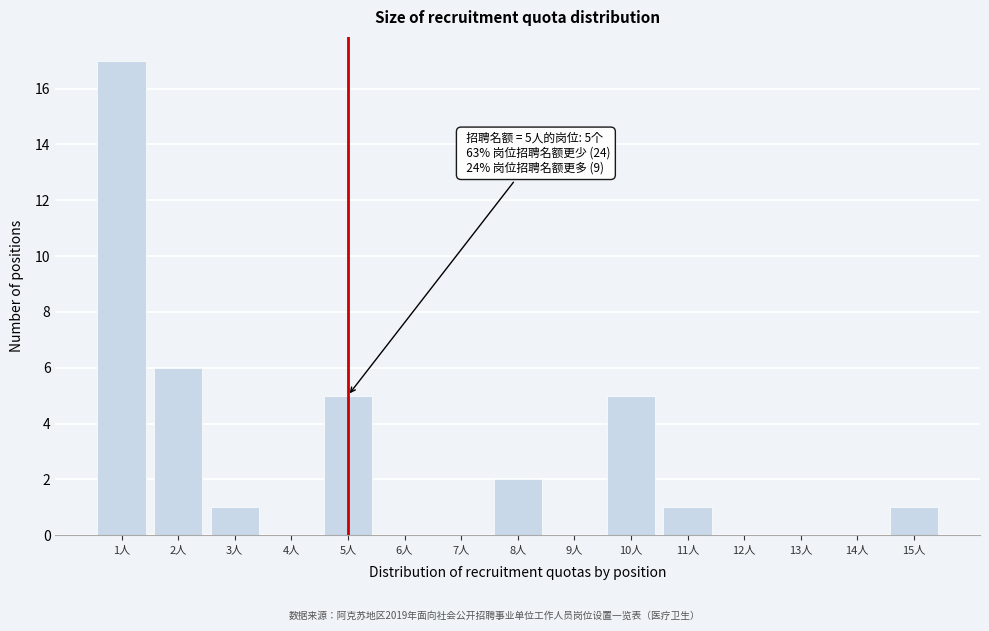

Which range on the x-axis has the tallest bar?

0.5 to 1.5